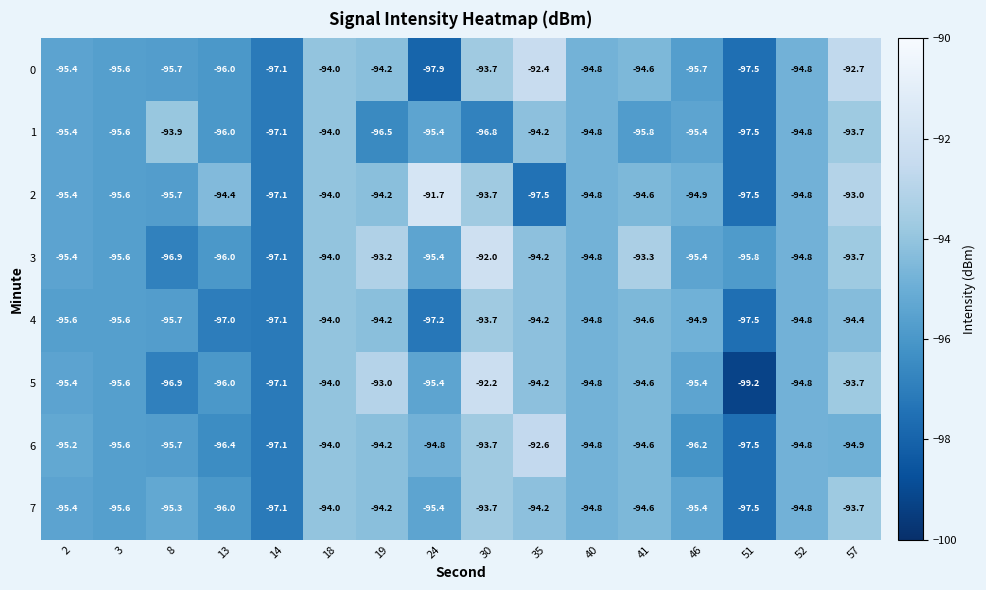

What is the sum of the 5 values at 46 and 24?

-190.8